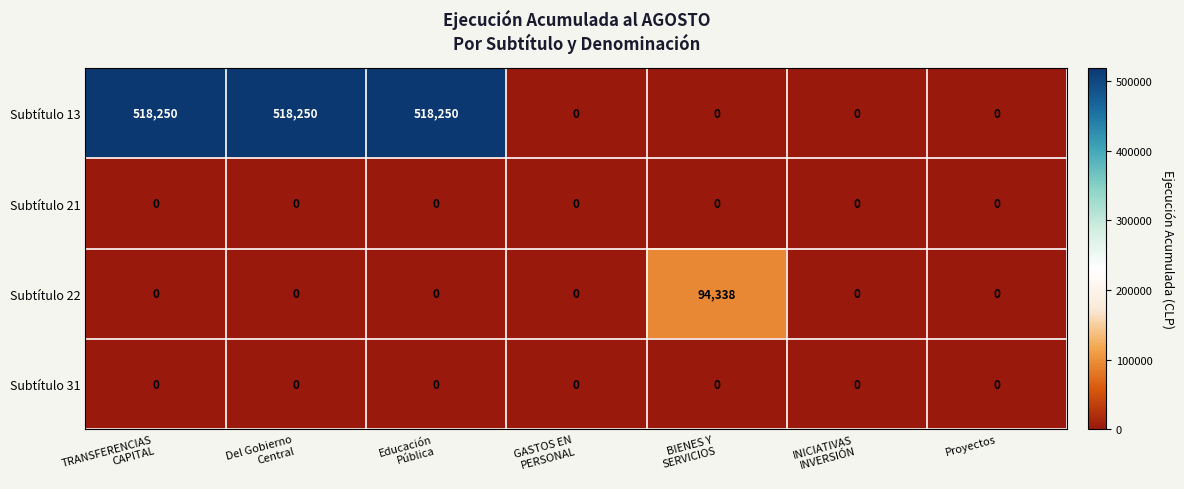

Which series has the widest spread of values?

Subtítulo 13